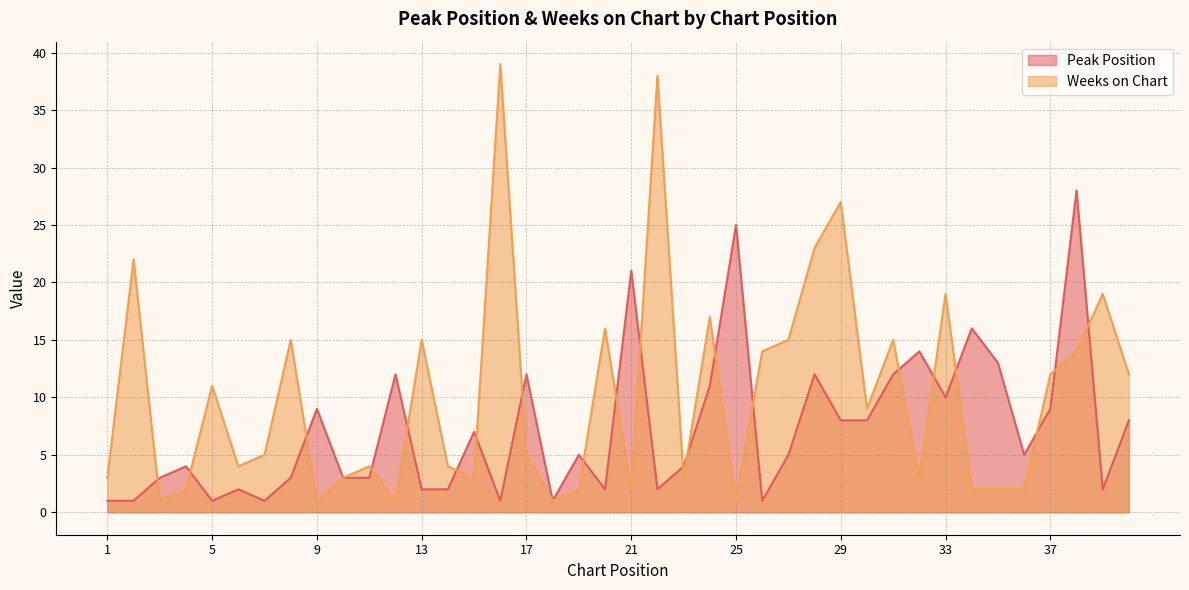

What is the average value of the Peak Position series?

7